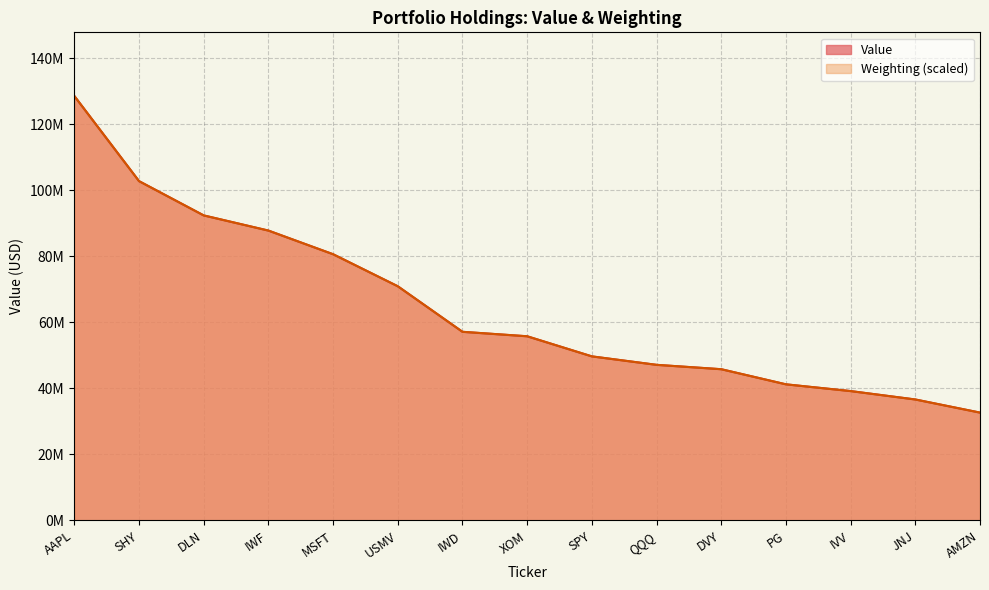

How many data points in Weighting are above 55779730?

8